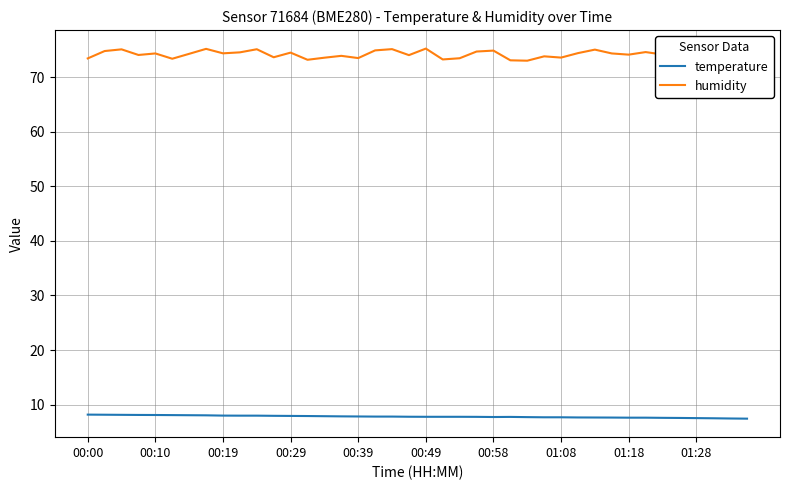

How many lines are shown in the chart?

2